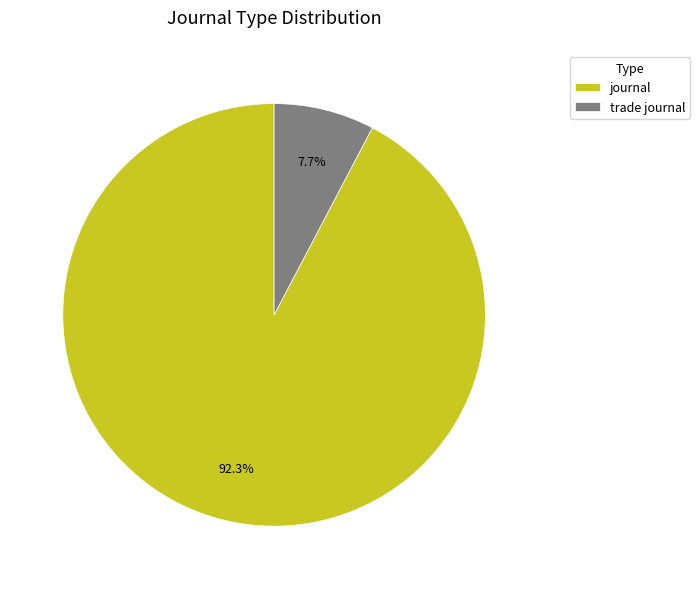

What is the largest slice in the pie chart?

journal